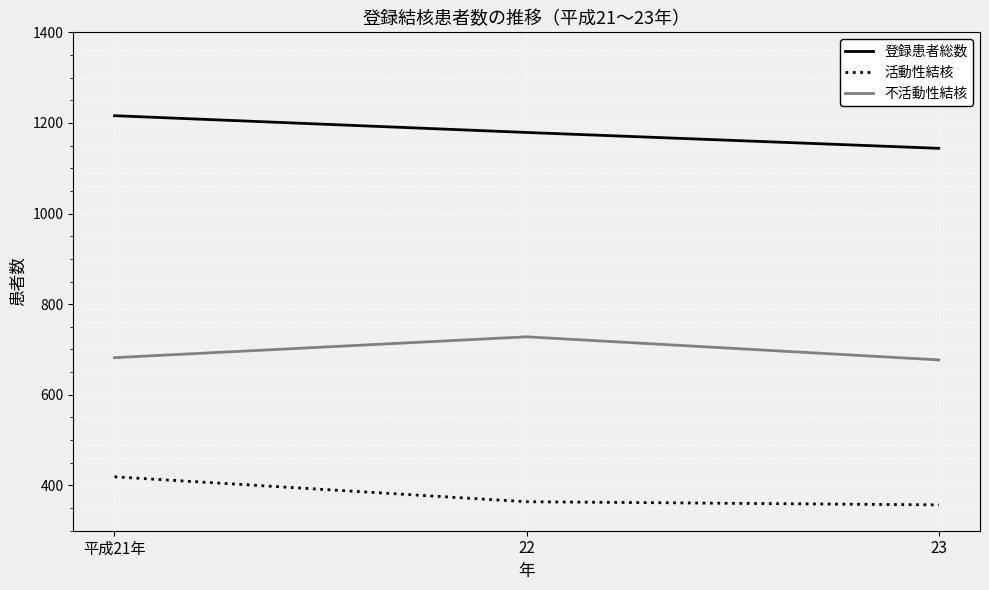

What is the difference between the second highest and minimum values in the 活動性結核 series?

7